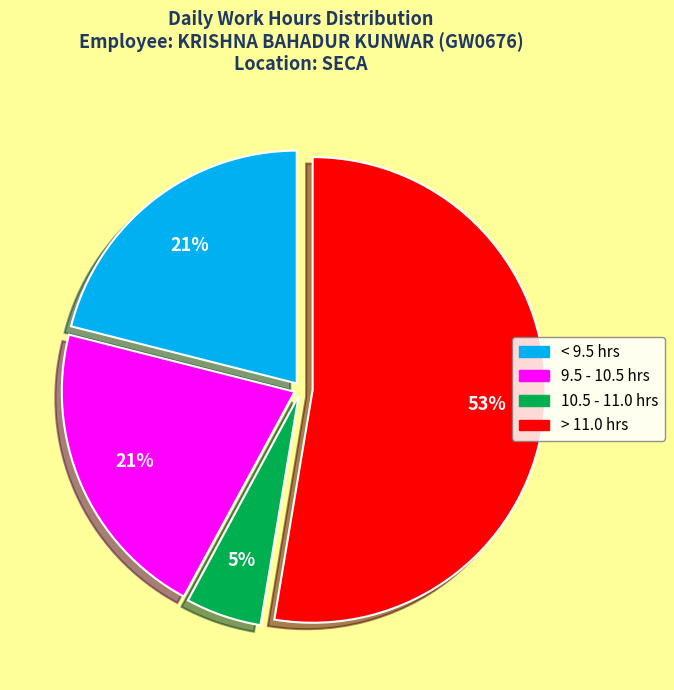

To the nearest percent, what is the average slice percentage?

25%